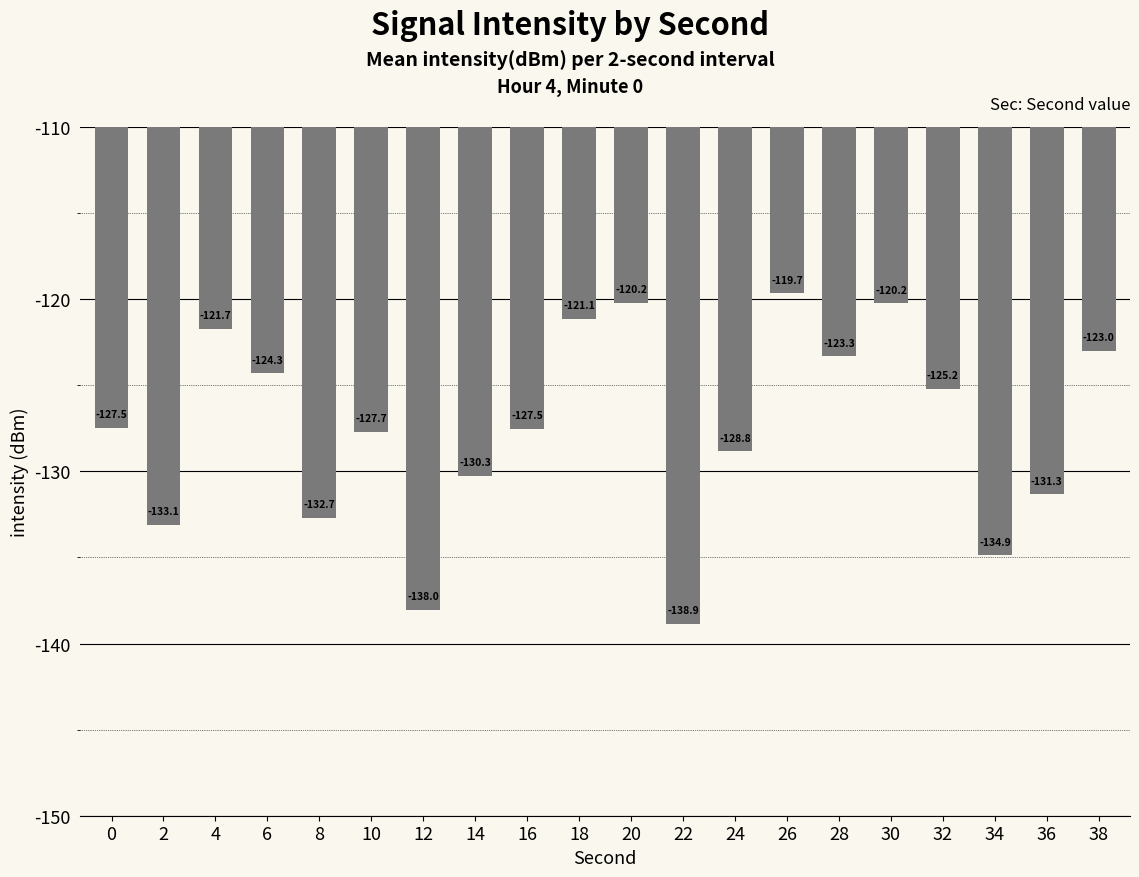

How many bars are there in total?

20